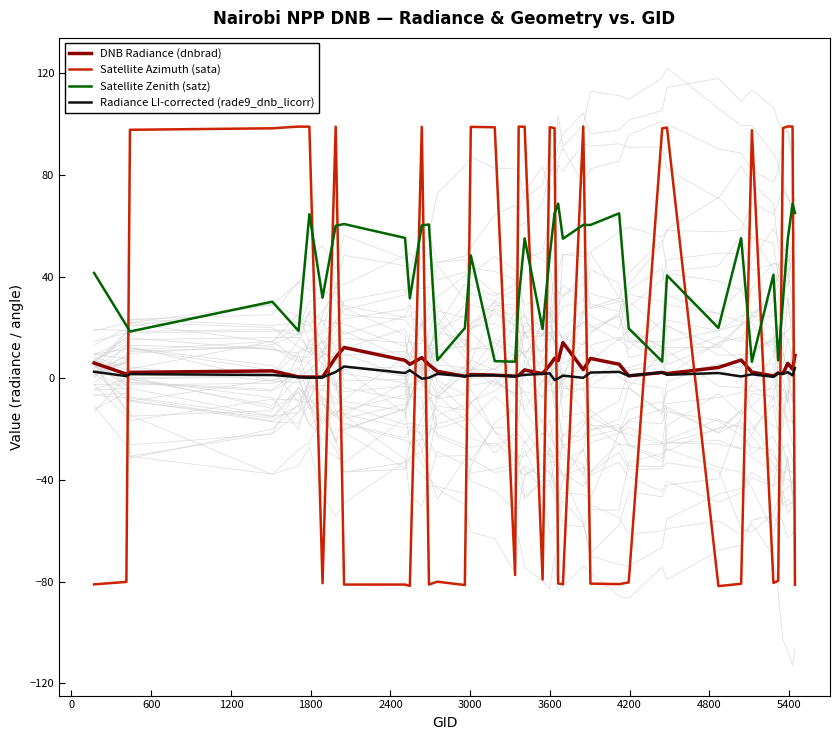

Reading right to left, transcribe all the data shown in this chart.

DNB Radiance (dnbrad): 8.9	3.5	5.8	1.8	2.1	0.9	2.4	7.1	4.2	1.8	2.2	0.9	5.5	7.8	3.4	14.0	6.9	7.8	5.2	1.8	3.2	1.1	0.8	1.2	1.5	0.8	2.7	5.3	8.1	5.5	7.0	12.1	8.2	0.4	0.5	0.5	2.9	2.3	1.6	6.0
Satellite Azimuth (sata): -81.3	99.0	99.0	98.4	-79.7	-80.6	97.5	-80.9	-81.8	98.6	98.3	-80.4	-81.0	-80.8	99.0	-81.1	-80.8	98.4	98.8	-79.2	98.9	99.0	-77.4	98.7	98.9	-81.4	-80.1	-81.2	98.9	-81.8	-81.2	-81.2	99.0	-80.7	99.0	99.0	98.3	97.7	-80.2	-81.1
Satellite Zenith (satz): 65.0	68.6	54.8	30.7	7.0	40.7	6.4	55.1	19.8	40.4	6.6	19.6	64.8	60.3	60.3	54.9	68.7	64.9	48.5	19.3	55.0	31.1	6.5	6.7	48.3	19.7	7.1	60.5	60.1	31.4	55.2	60.6	60.0	31.6	64.5	18.6	30.1	18.4	20.7	41.4
Radiance LI-corrected (rade9_dnb_licorr): 4.0	1.1	2.4	1.7	1.9	0.5	1.5	0.7	2.0	1.3	2.2	0.9	2.5	2.2	0.1	1.0	-0.1	-0.7	1.9	1.7	1.3	1.0	0.7	1.2	1.0	0.8	1.7	0.2	-0.2	3.1	2.0	4.6	2.4	0.4	0.1	0.4	1.3	1.6	0.8	2.5